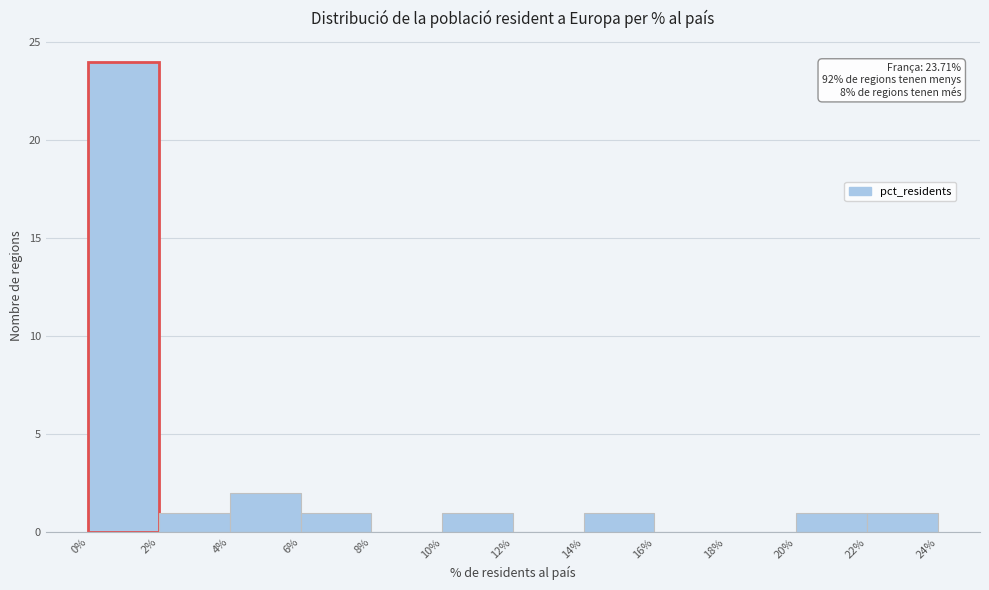

Over which range of the x-axis is the bar tallest?

0% to 2%